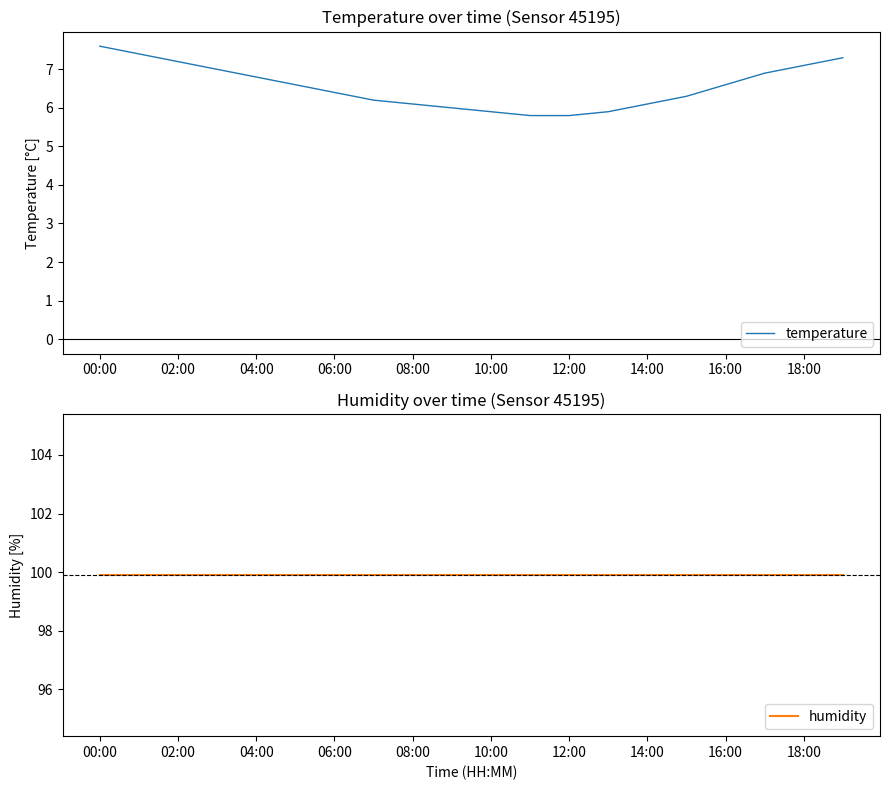

True or false: temperature has more than 2 interior local peaks.

False